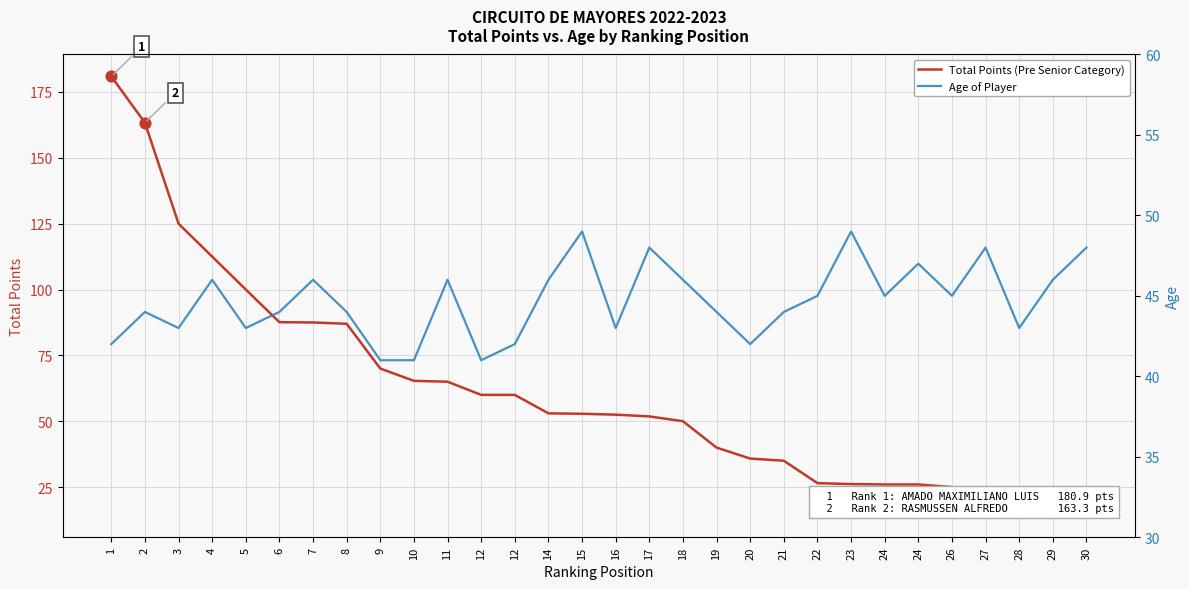

At how many categories does at least one series exceed 32?

30